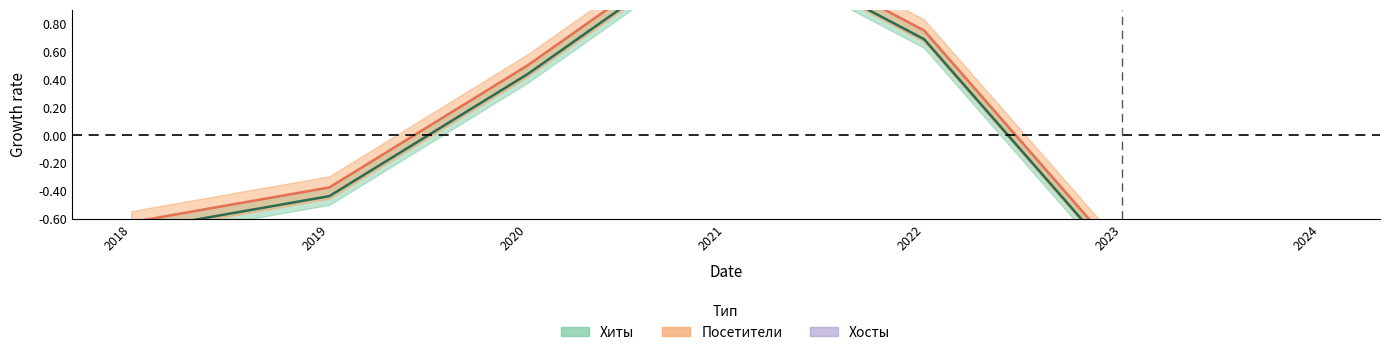

Does the chart display data point markers on the line(s)?

No